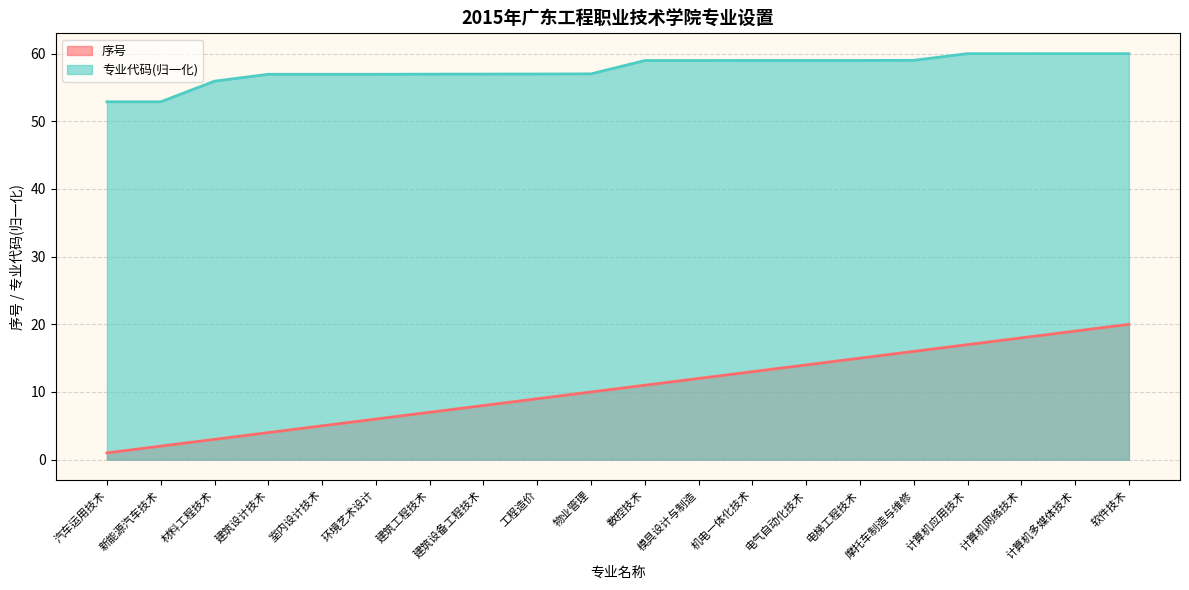

Is the value of 序号 at 材料工程技术 greater than the value of 专业代码 at 机电一体化技术?

No